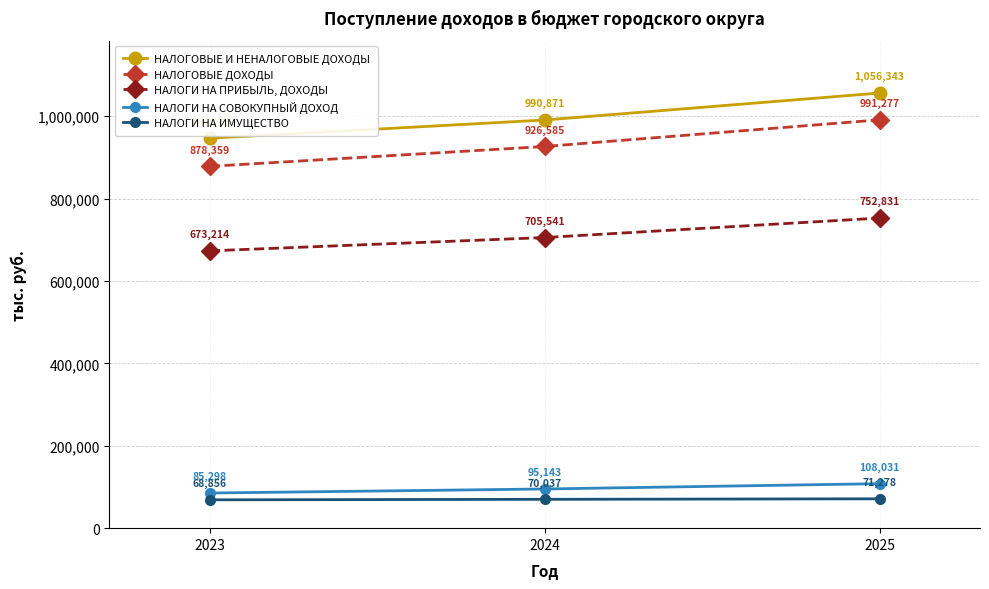

Does the chart display data point markers on the line(s)?

Yes